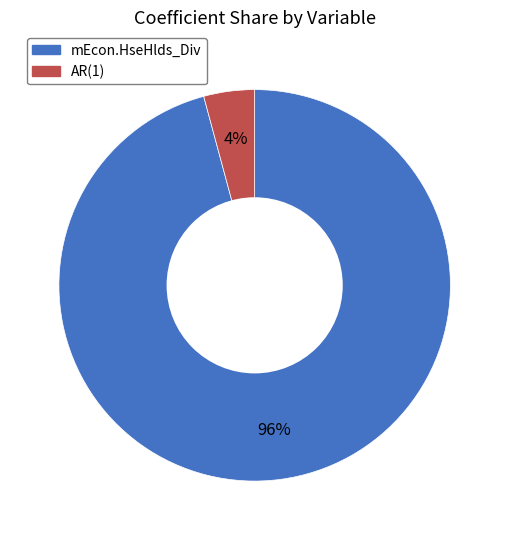

What is the majority slice?

mEcon.HseHlds_Div